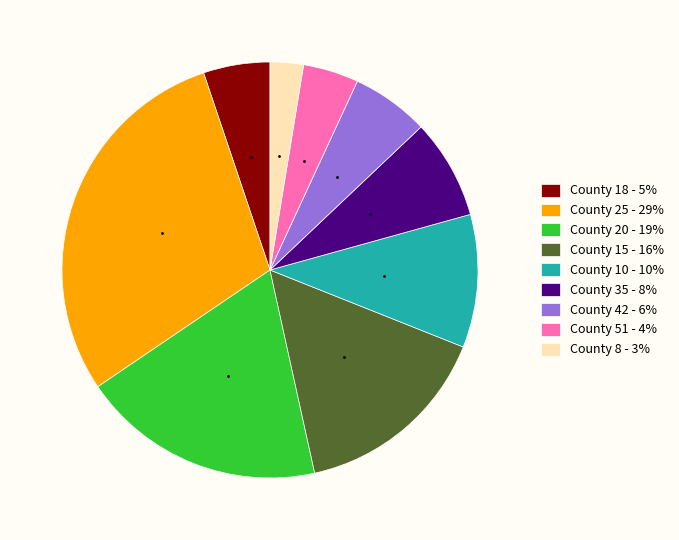

Which category has the smallest portion of the pie?

County 8 - 3%